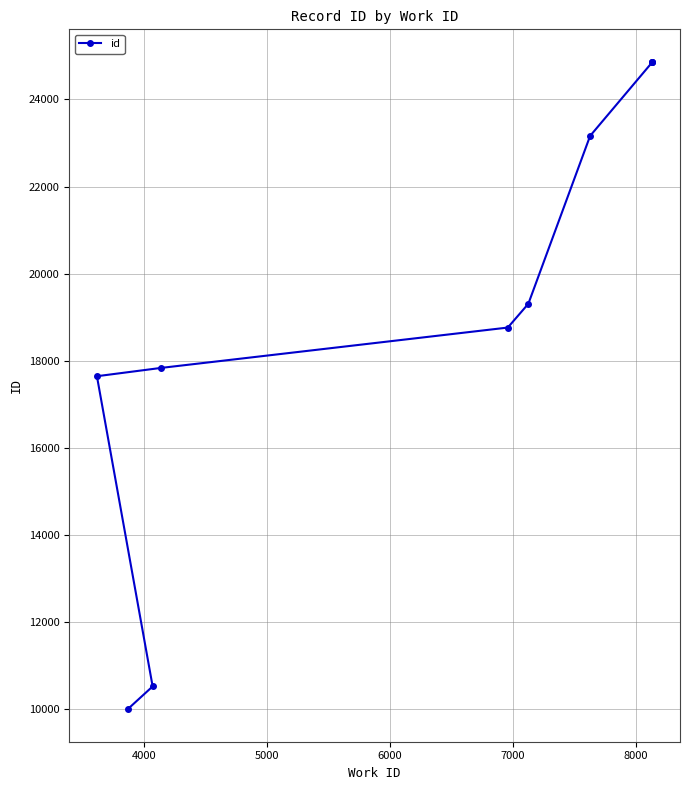

How many series are shown in this chart?

1